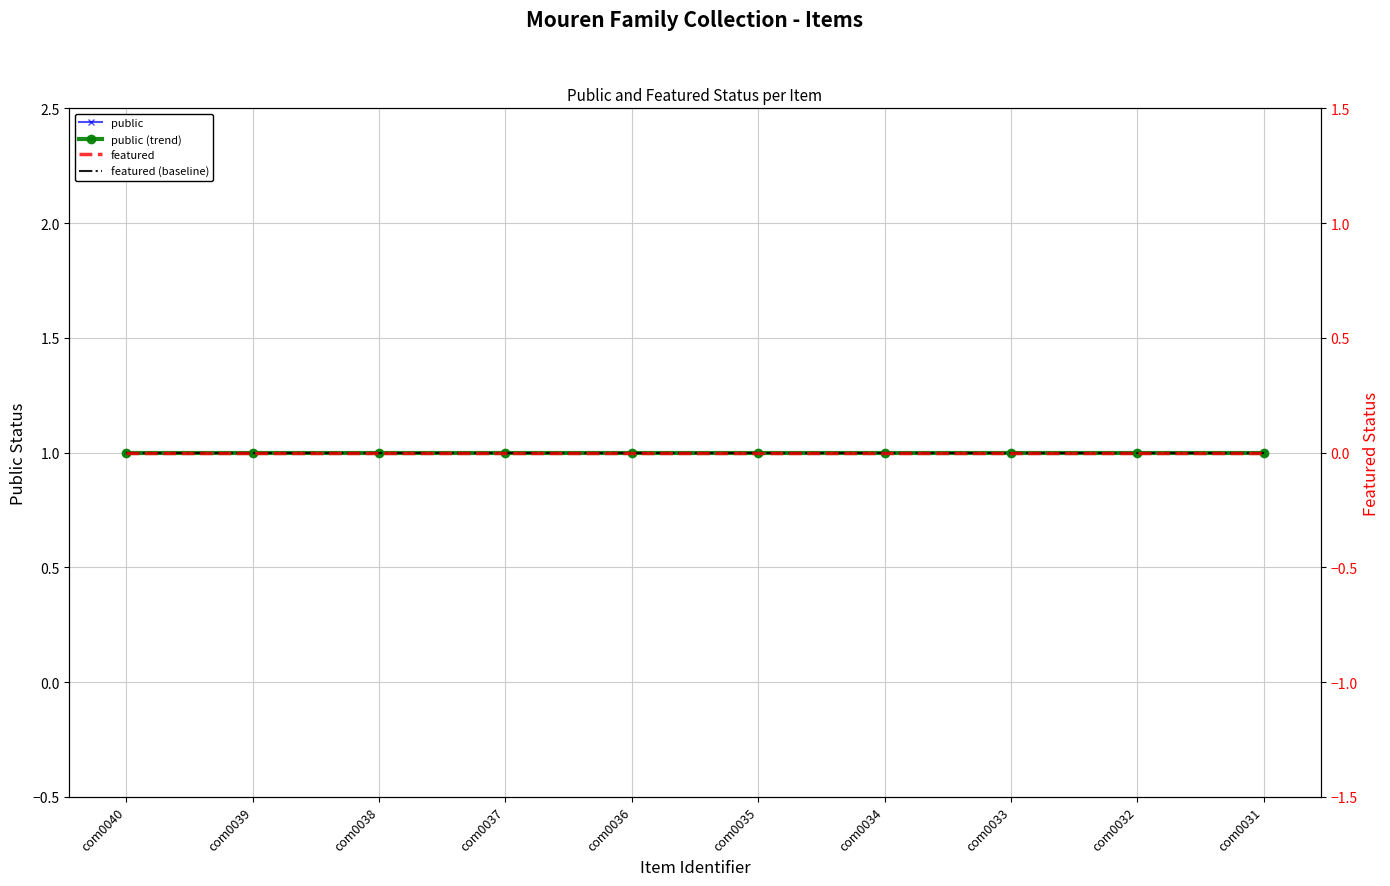

At how many categories does at least one series exceed 0?

10